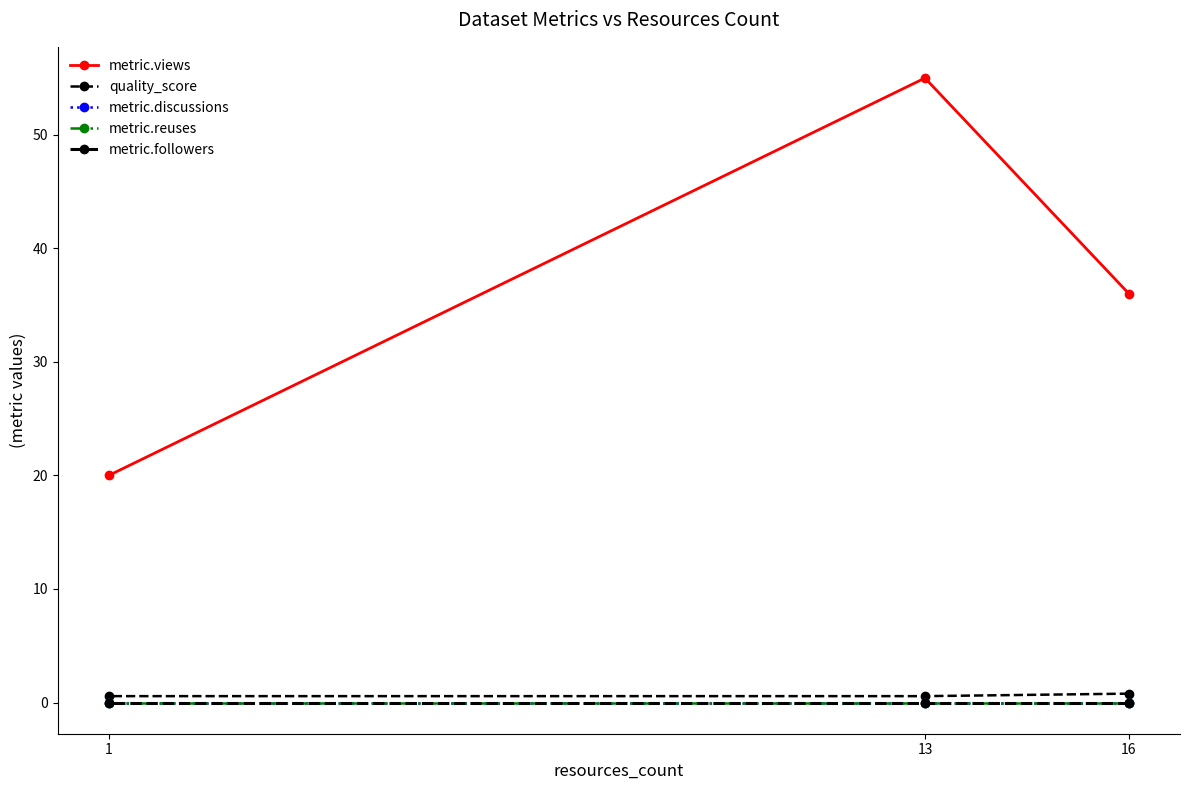

At which label is metric.followers closest to 0?

16